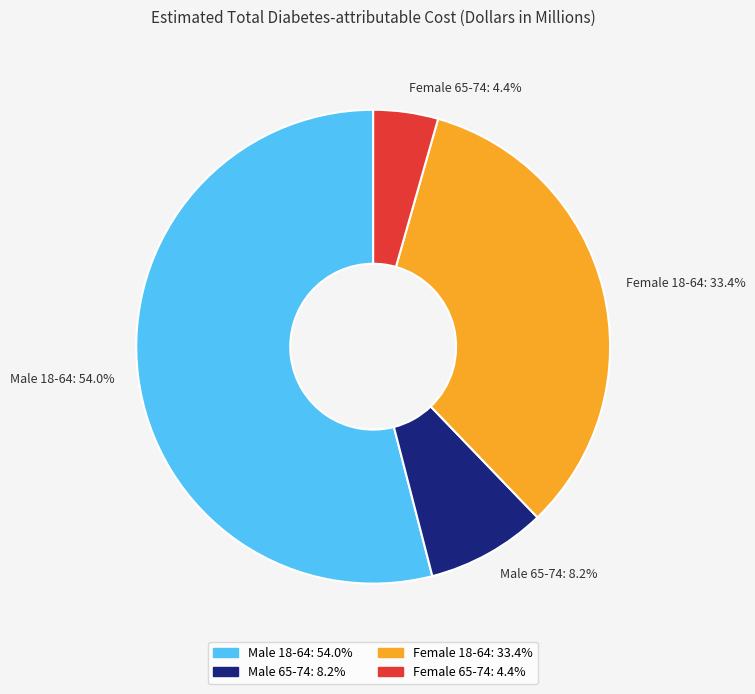

What is the ratio of the value at Female 65-74 to the value at Male 65-74?

0.5